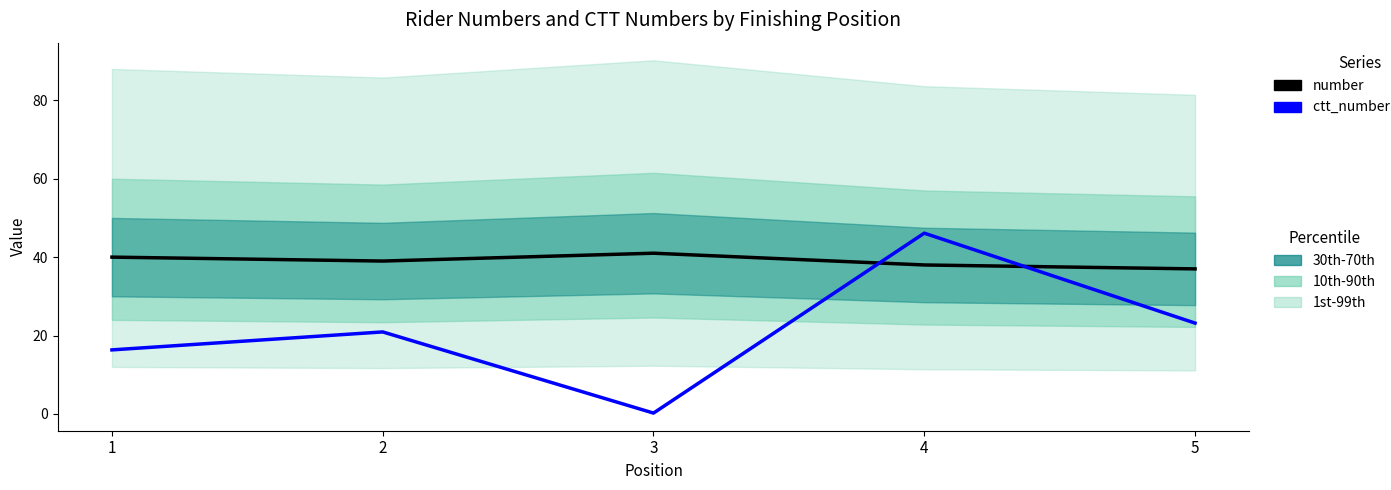

Rank the series by their maximum value, from lowest to highest.

number, ctt_number (÷1000)